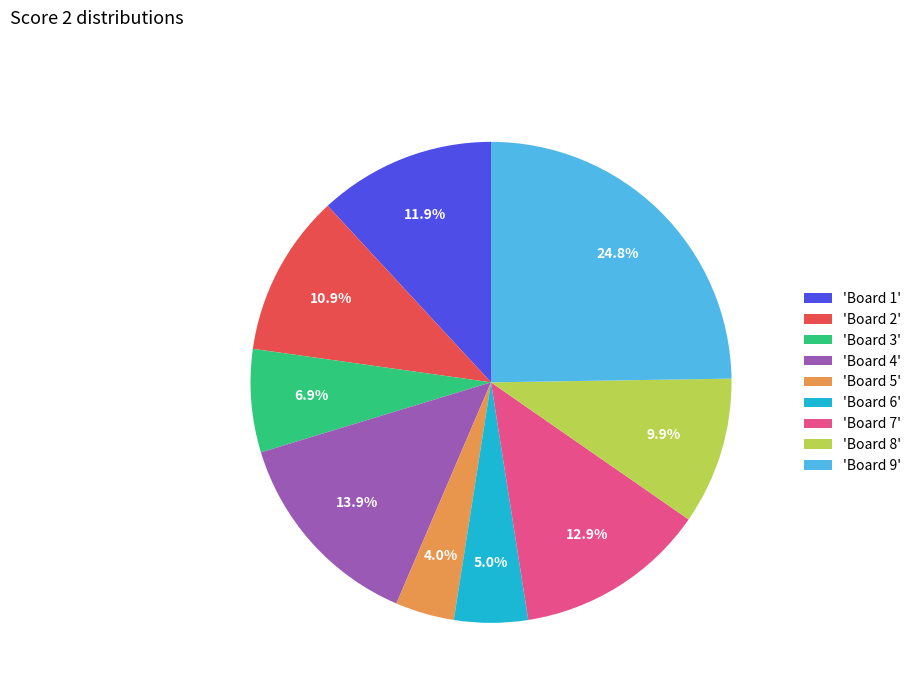

To the nearest percent, what is the difference between the largest and smallest slice percentages?

21%